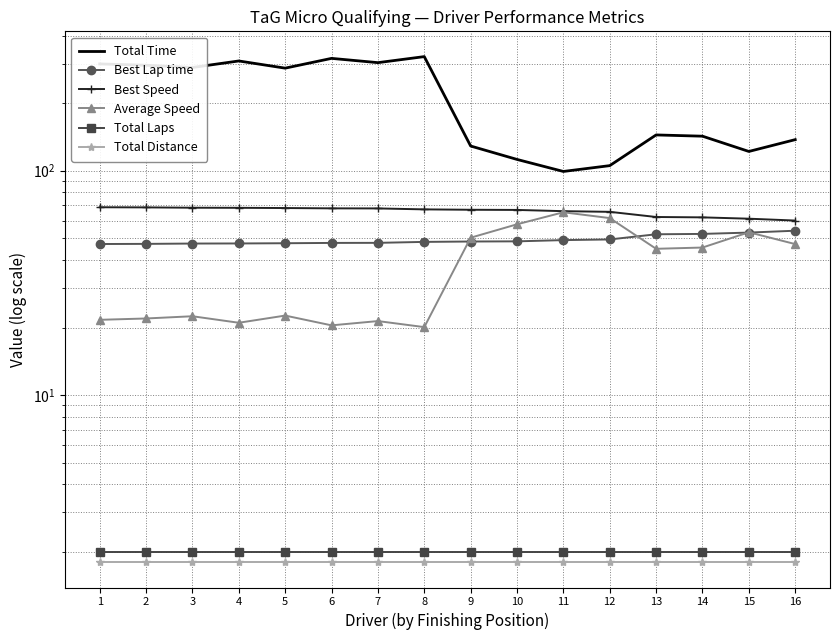

Is the value of Best Lap time at 9 greater than the value of Total Time at 7?

No